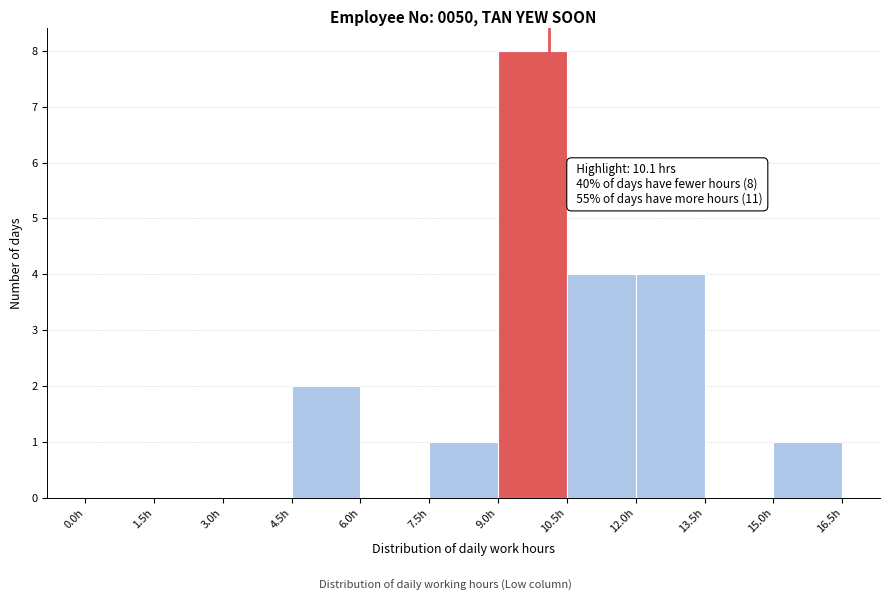

Over which range of the x-axis is the bar tallest?

9.0 to 10.5